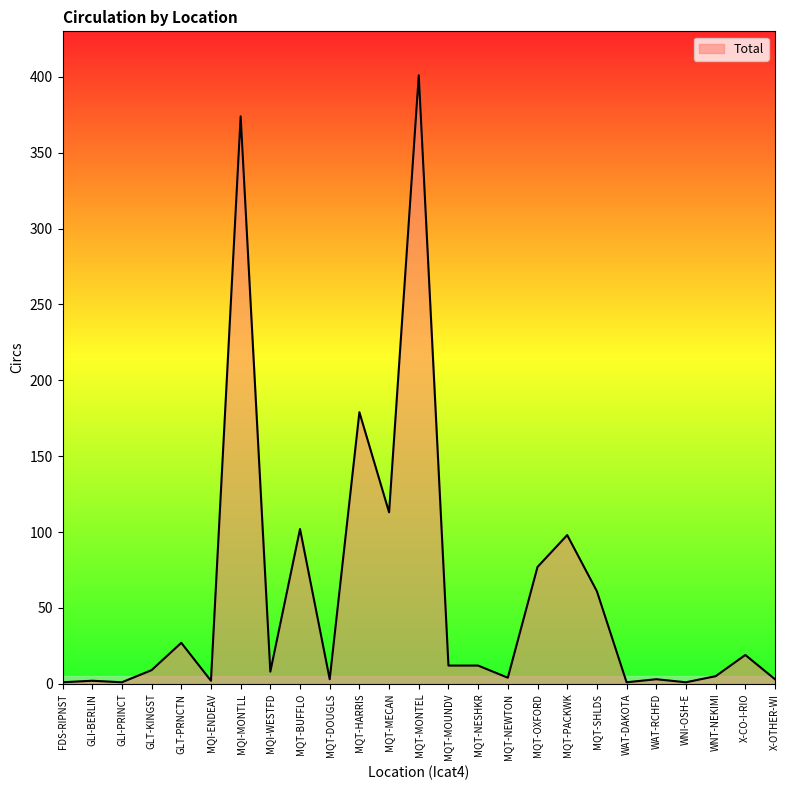

What is the difference between the maximum and minimum values?

400